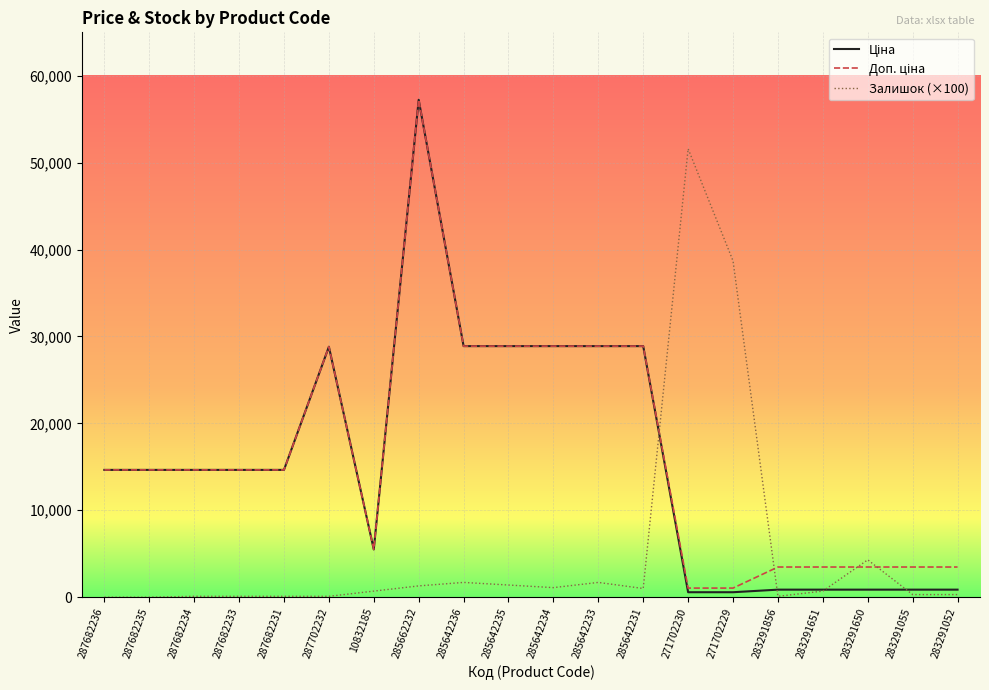

At which category is the sum across all series the highest?

285662232